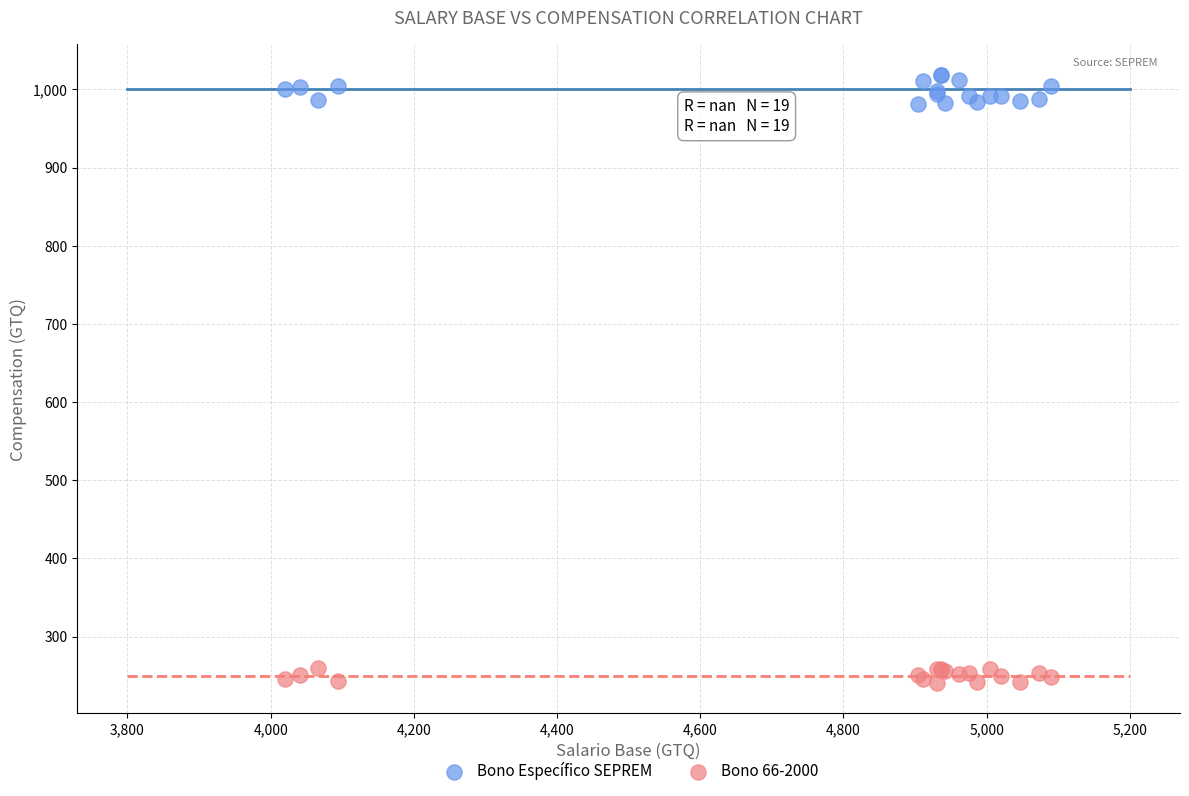

Which series contains the highest Y value?

Bono Específico SEPREM